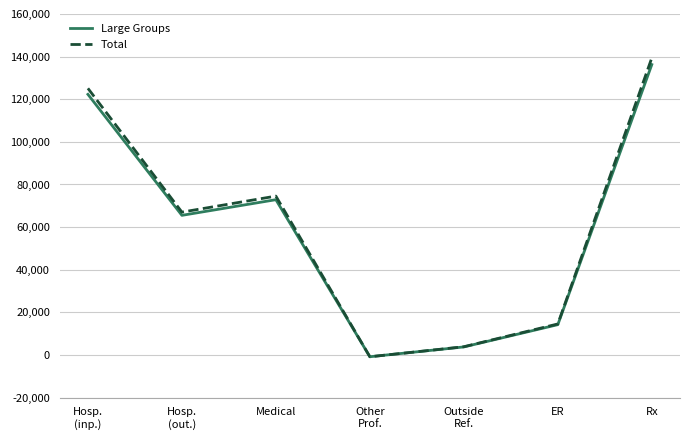

List the labels in order of Total value, largest first.

Rx, Hosp.
(inp.), Medical, Hosp.
(out.), ER, Outside
Ref., Other
Prof.